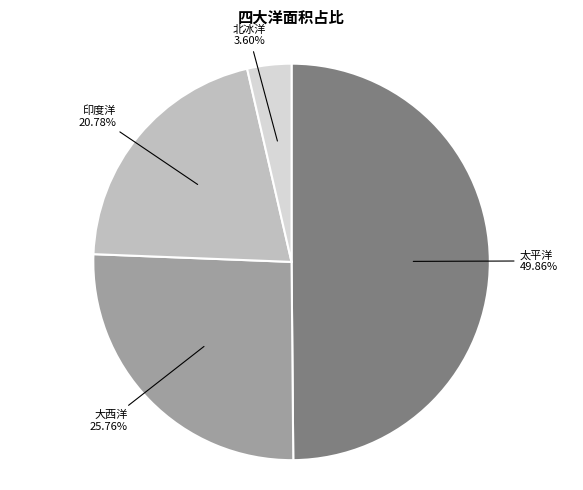

Which slice is the largest?

太平洋